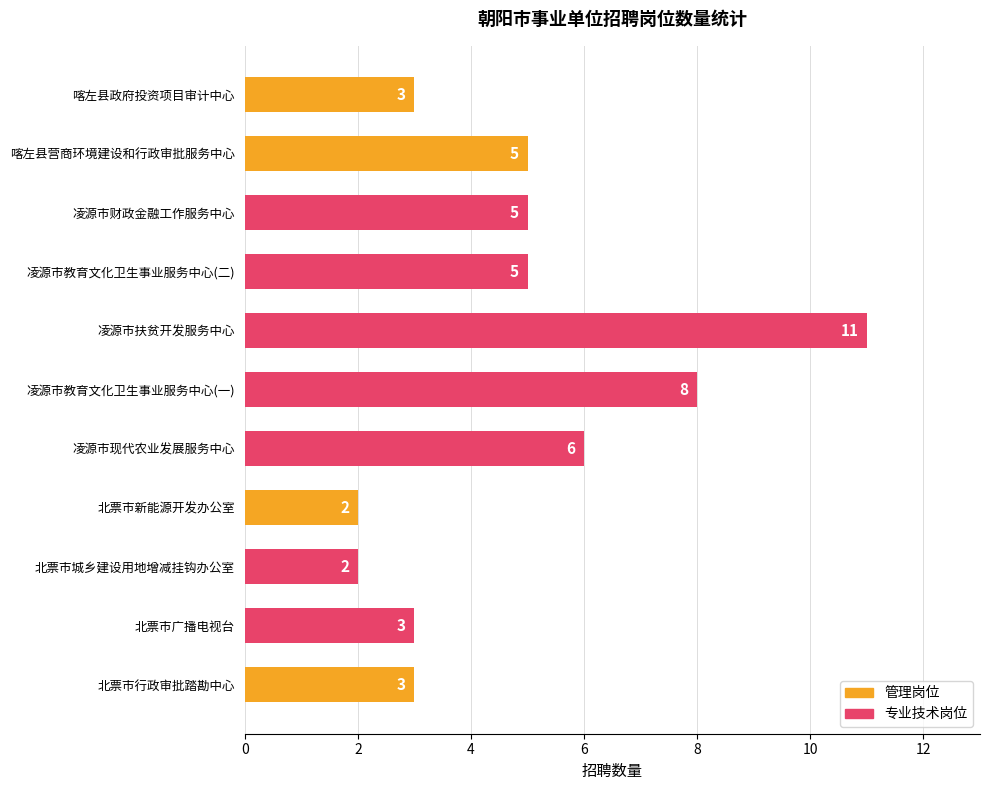

What is the ratio of the value at 北票市行政审批踏勘中心 to the value at 北票市广播电视台?

1.0